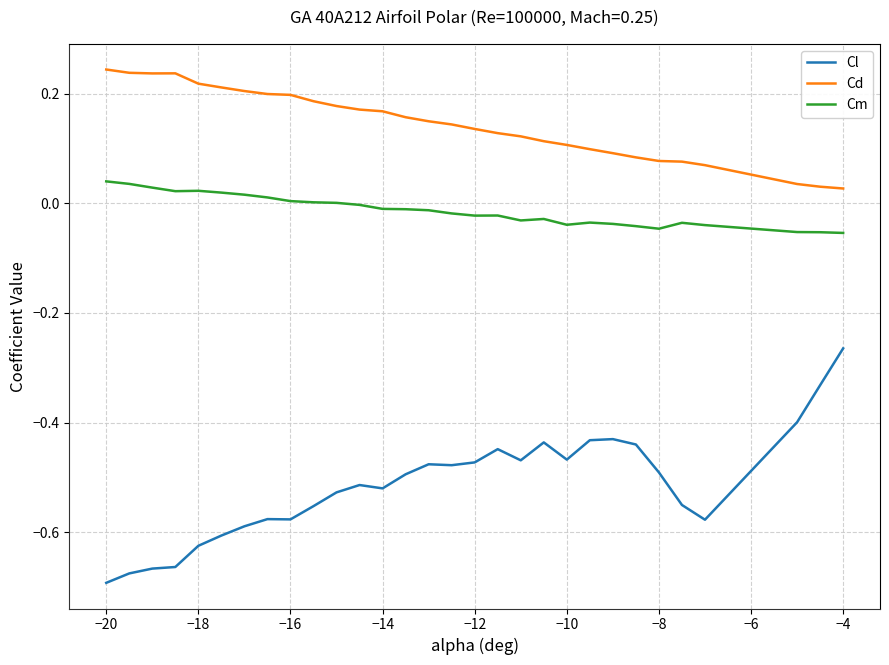

List the series in order of their peak value, lowest first.

Cl, Cm, Cd